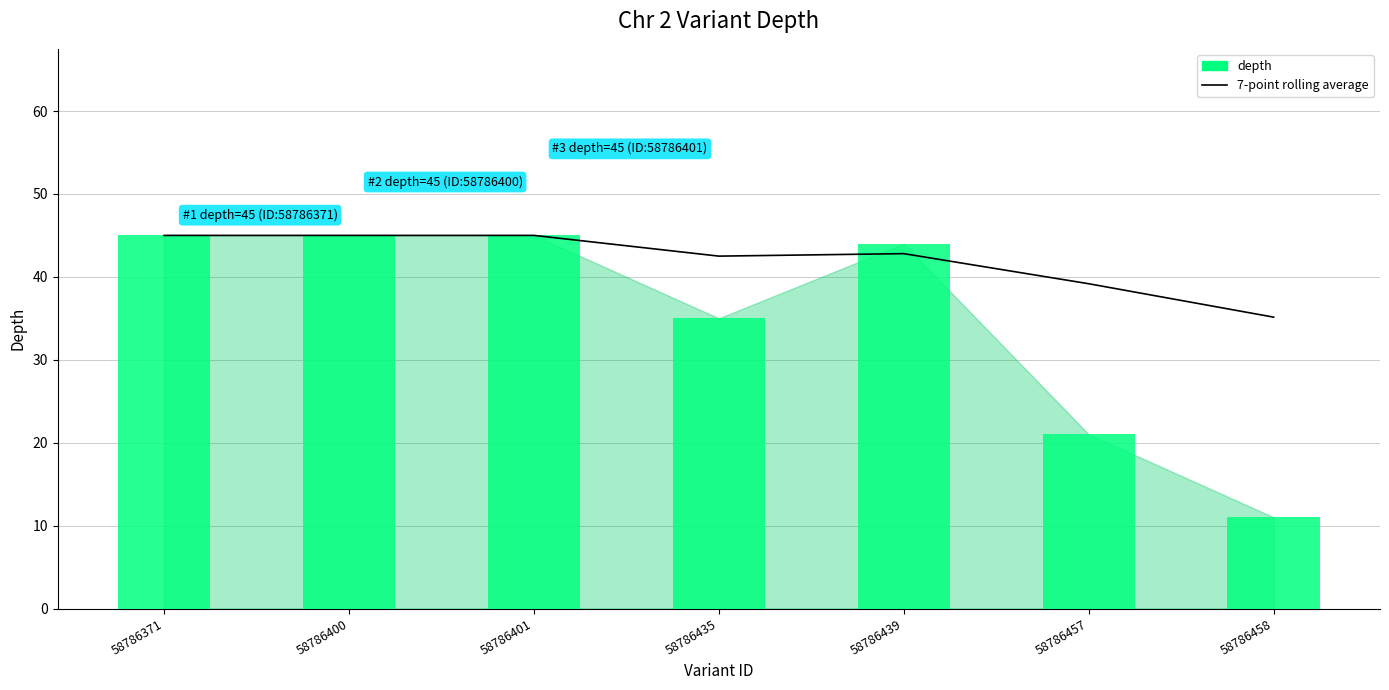

Reading left to right, list all the values displayed in this chart.

45.0	45.0	45.0	42.5	42.8	39.2	35.1